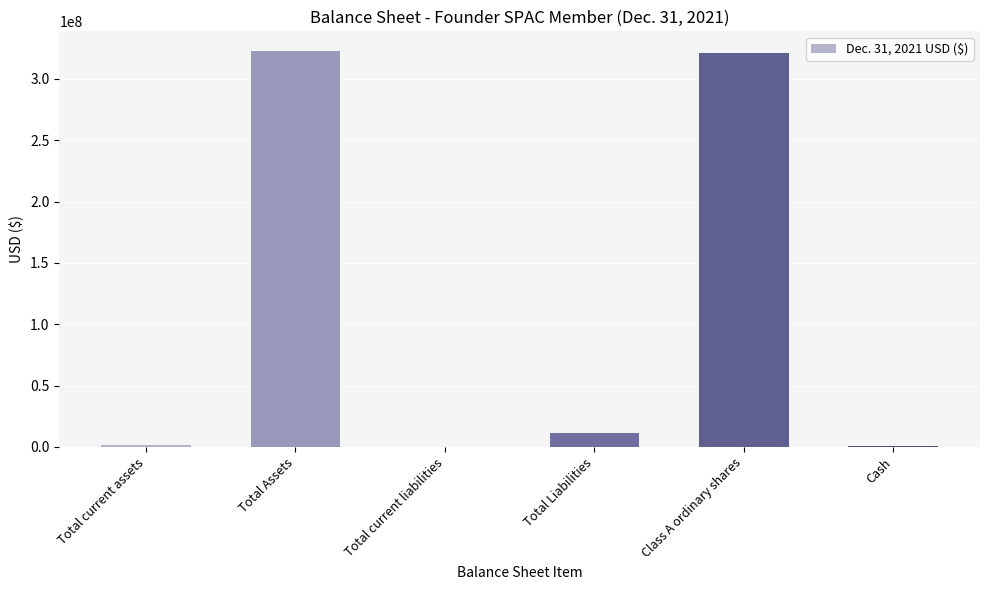

What is the maximum value shown in the chart?

322690553